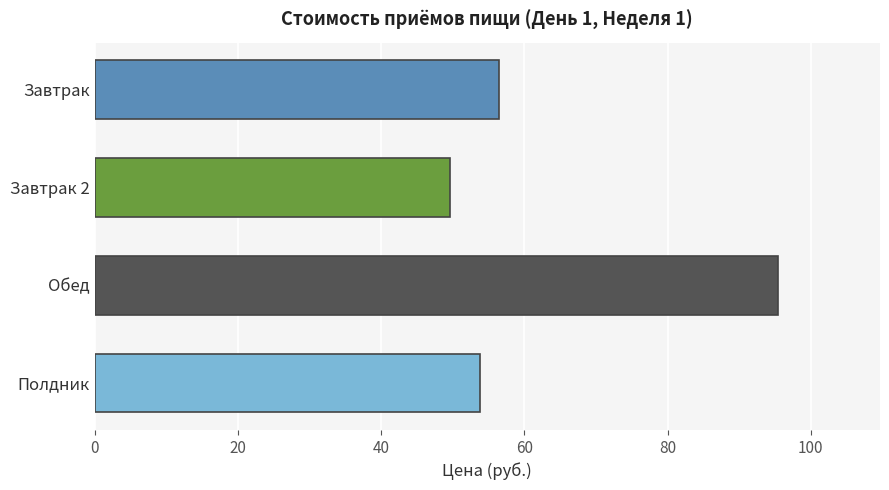

What is the difference between the second highest and minimum values?

6.8